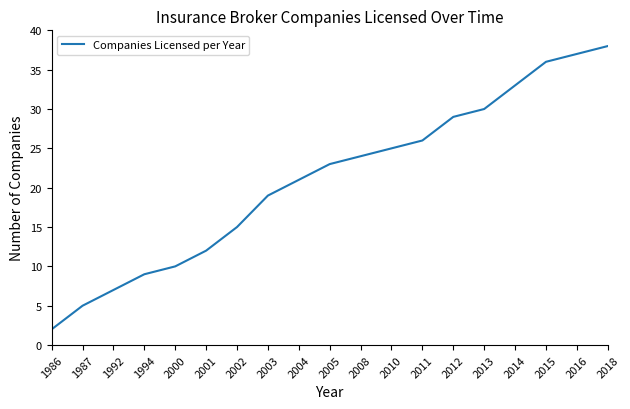

Which category has the highest value across all series?

2018